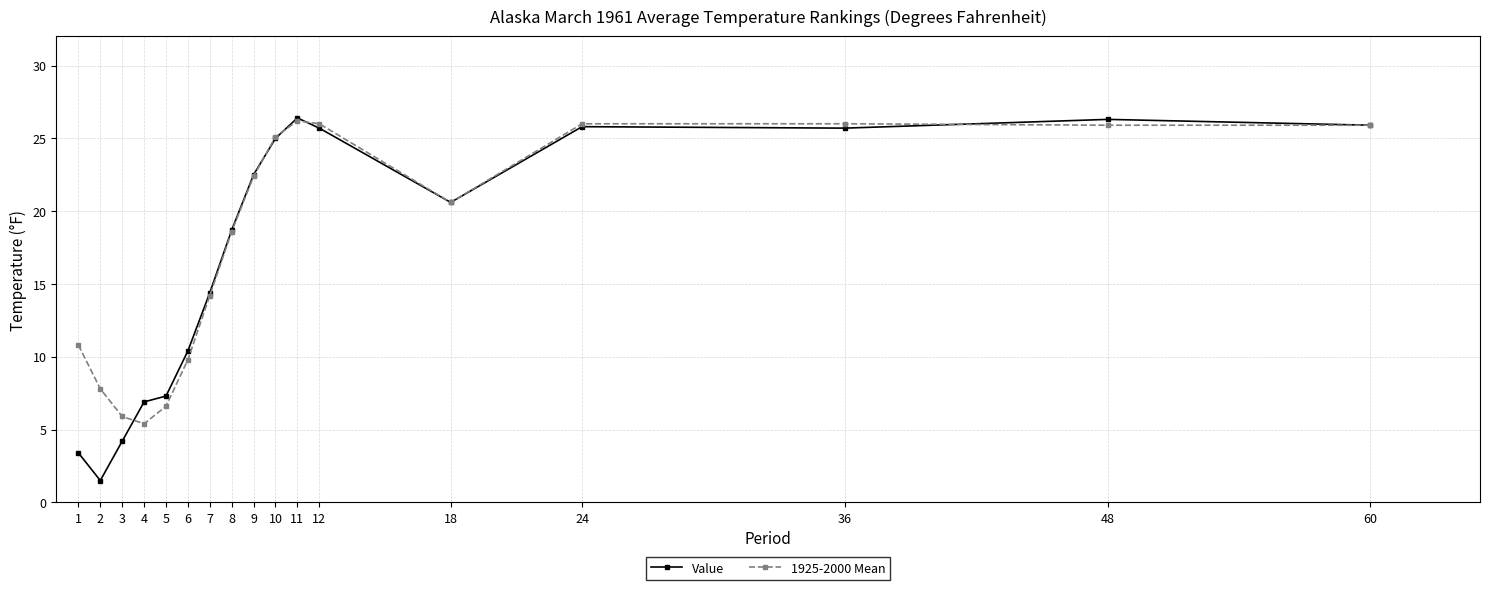

What is the highest value of the 1925-2000 Mean series?

26.2